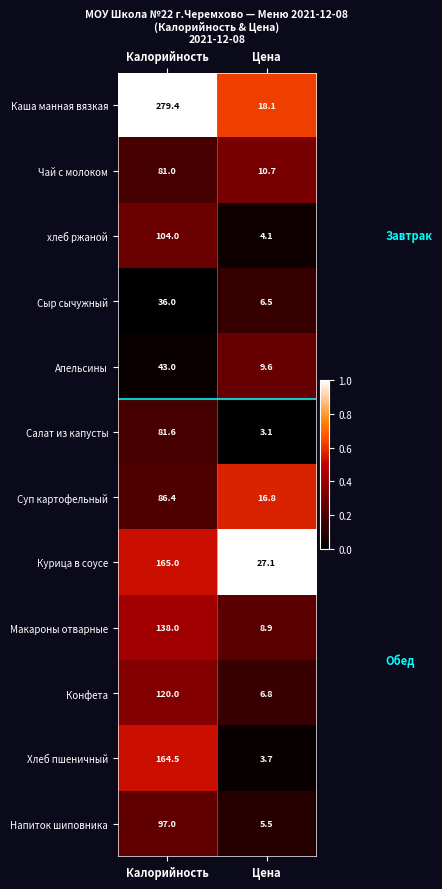

Which series has the largest total across all categories?

Каша манная вязкая